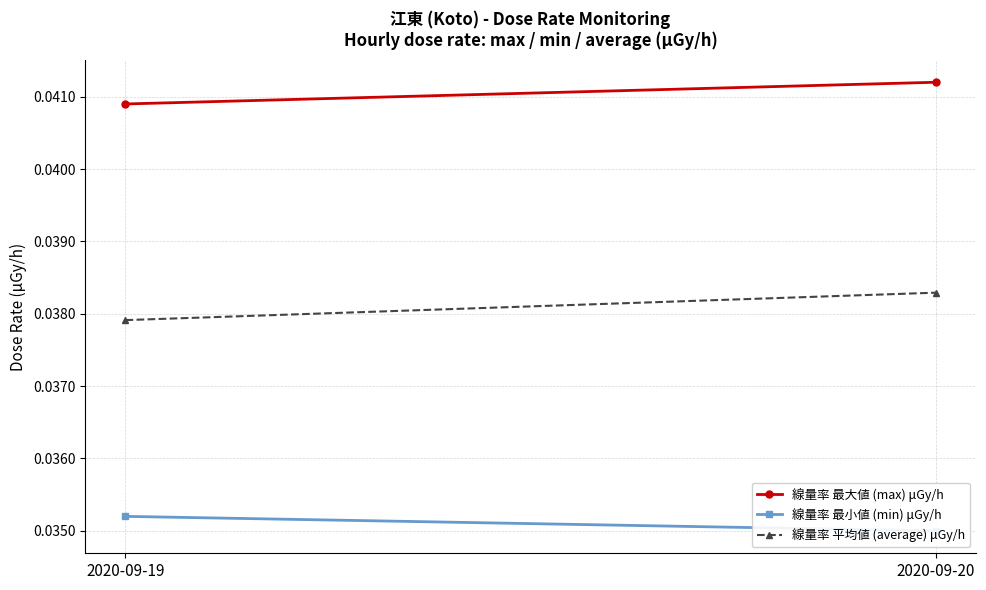

Is this an area chart (filled region under the line)?

No